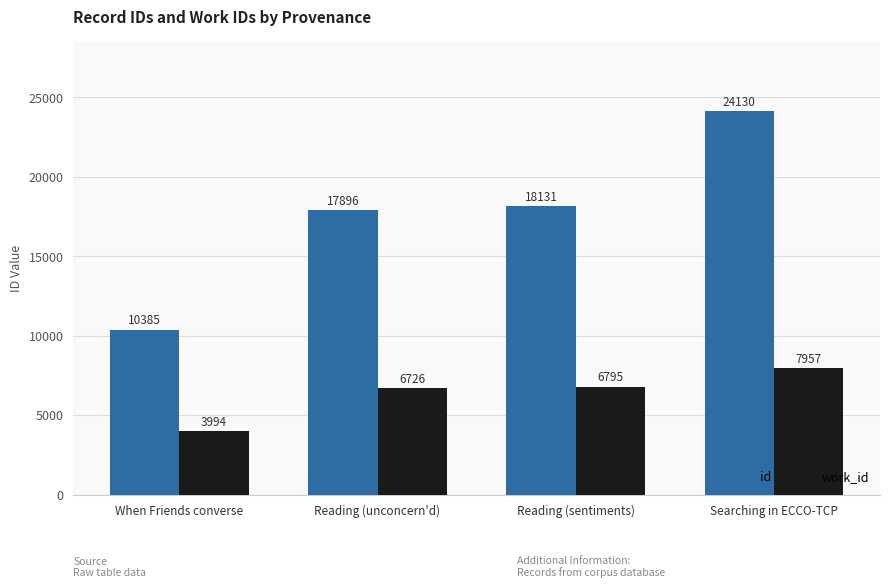

Rank the series by their maximum value, from lowest to highest.

work_id, id